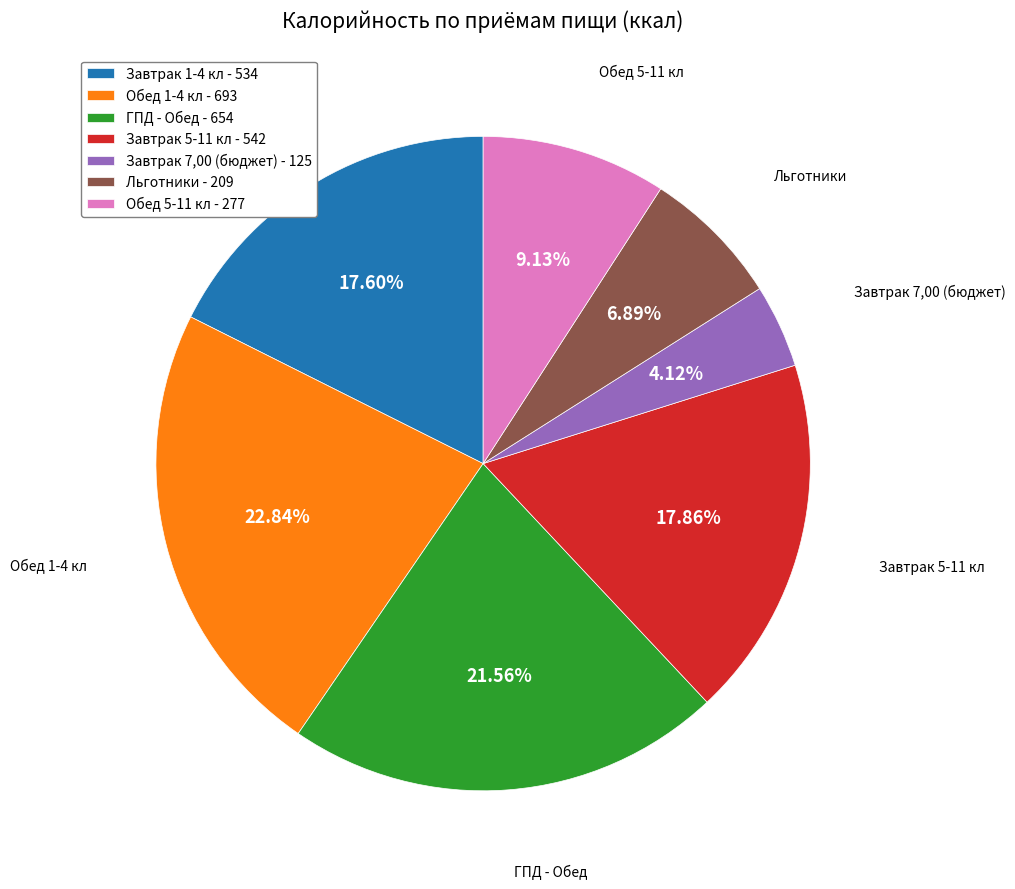

To the nearest percent, what is the combined percentage of Завтрак 1-4 кл and Обед 5-11 кл?

27%